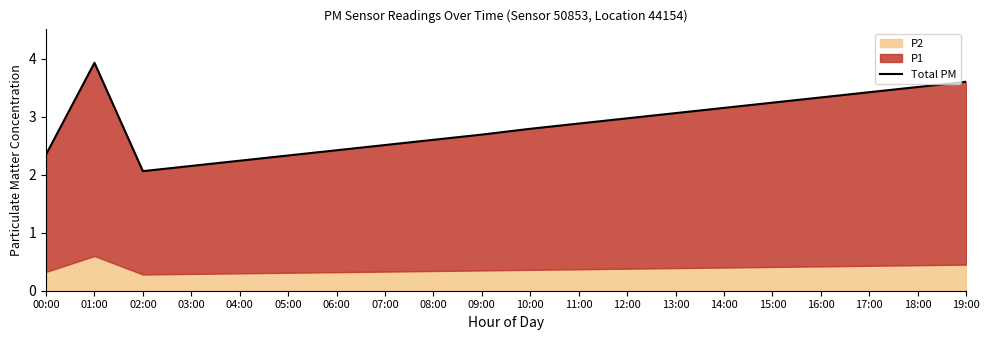

Which category has the lowest value across all series?

02:00